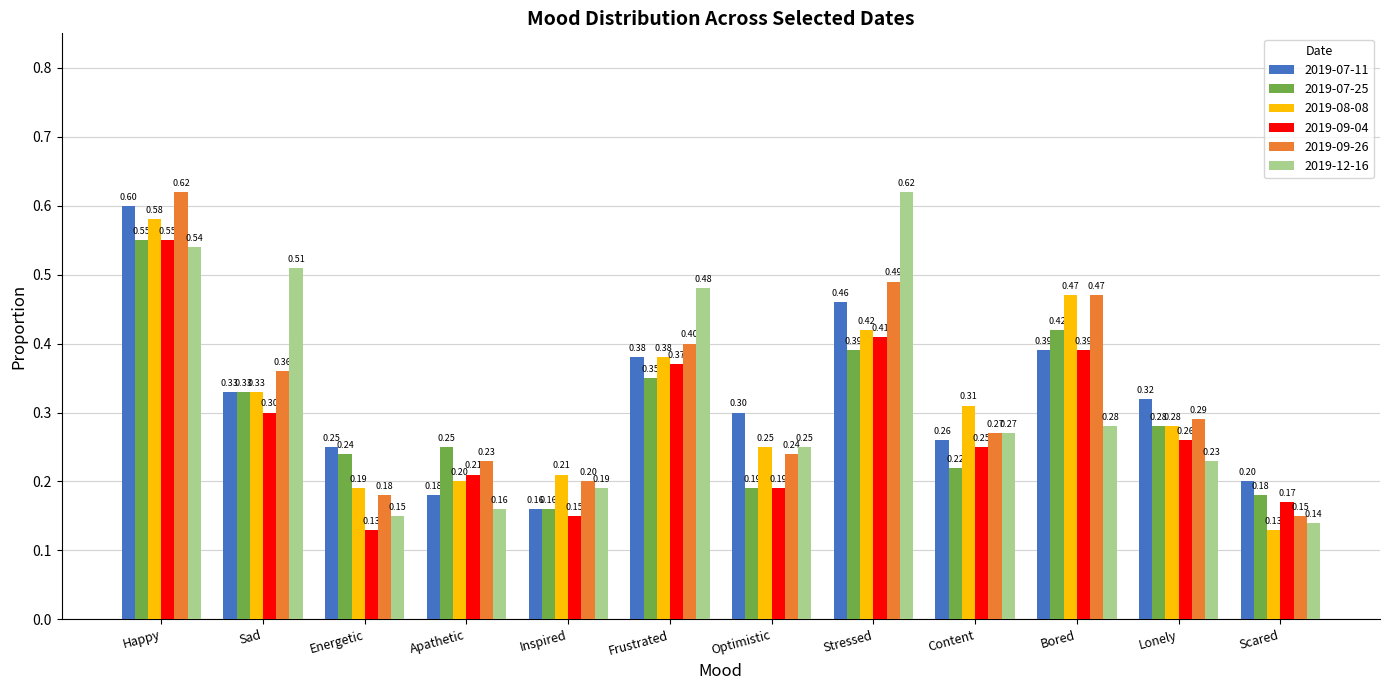

How many bars are there in each group?

6